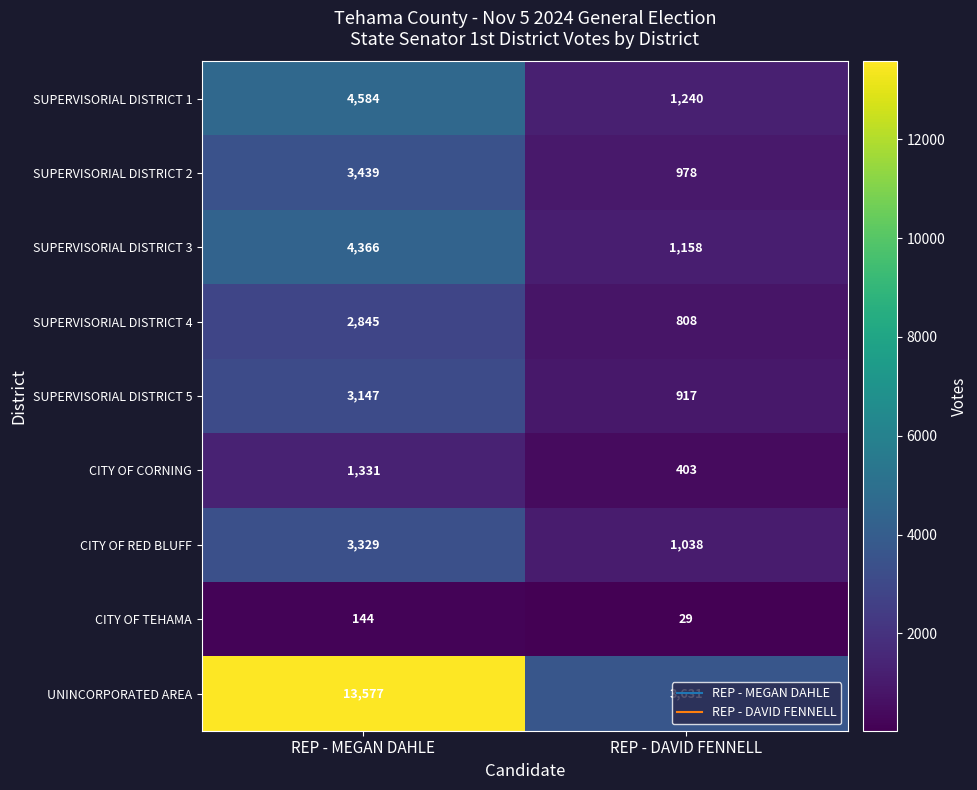

What is the approximate value of SUPERVISORIAL DISTRICT 1 at REP - DAVID FENNELL, to the nearest 50?

1250